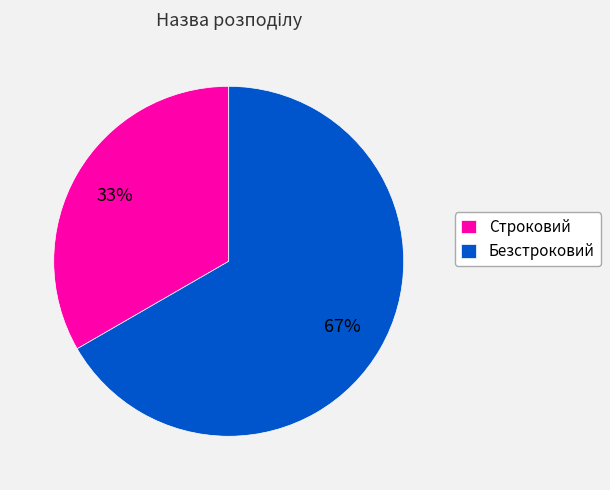

To the nearest percent, what is the average slice percentage?

50%